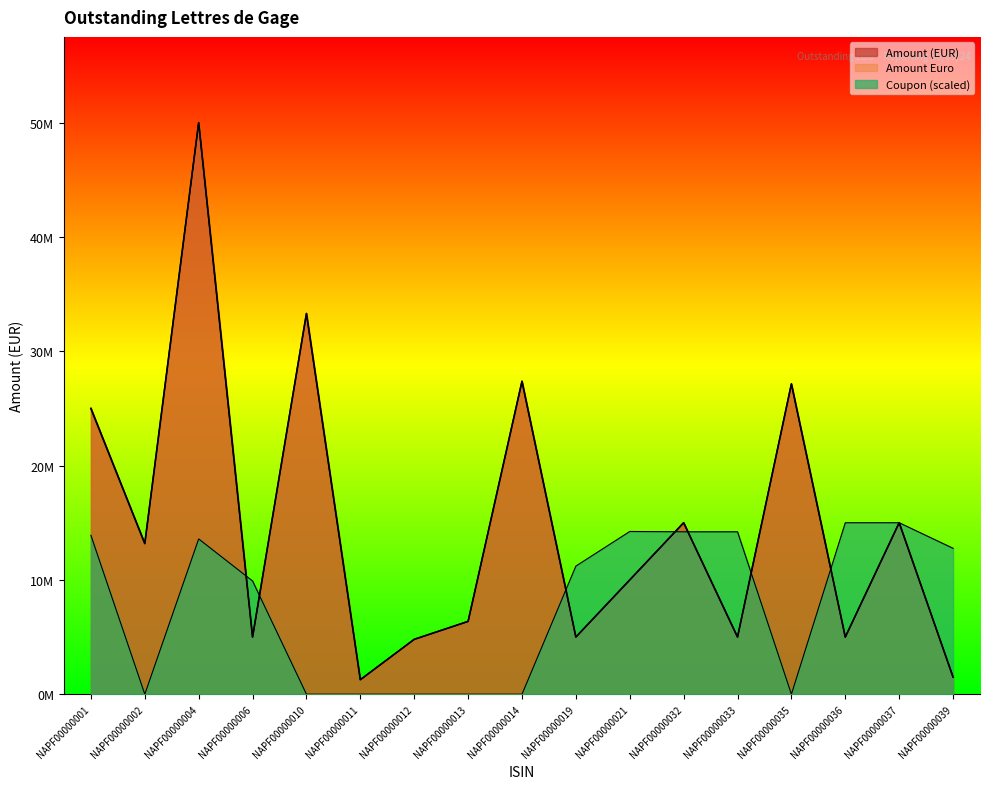

At which category does Amount Euro reach its first local valley?

NAPF00000002